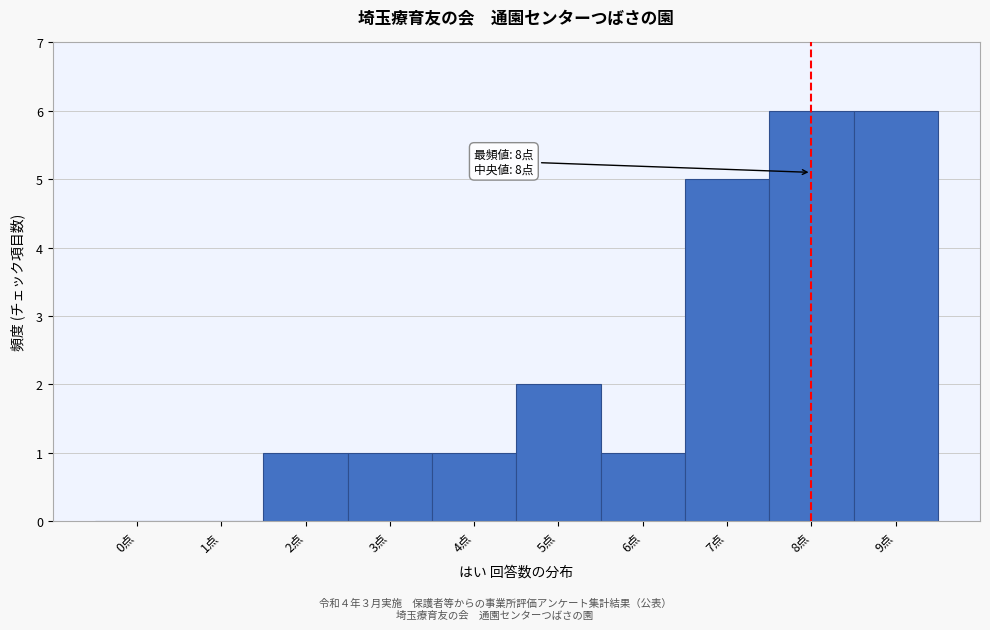

Reading right to left, list all the values displayed in this chart.

9点=6	8点=6	7点=5	6点=1	5点=2	4点=1	3点=1	2点=1	1点=0	0点=0